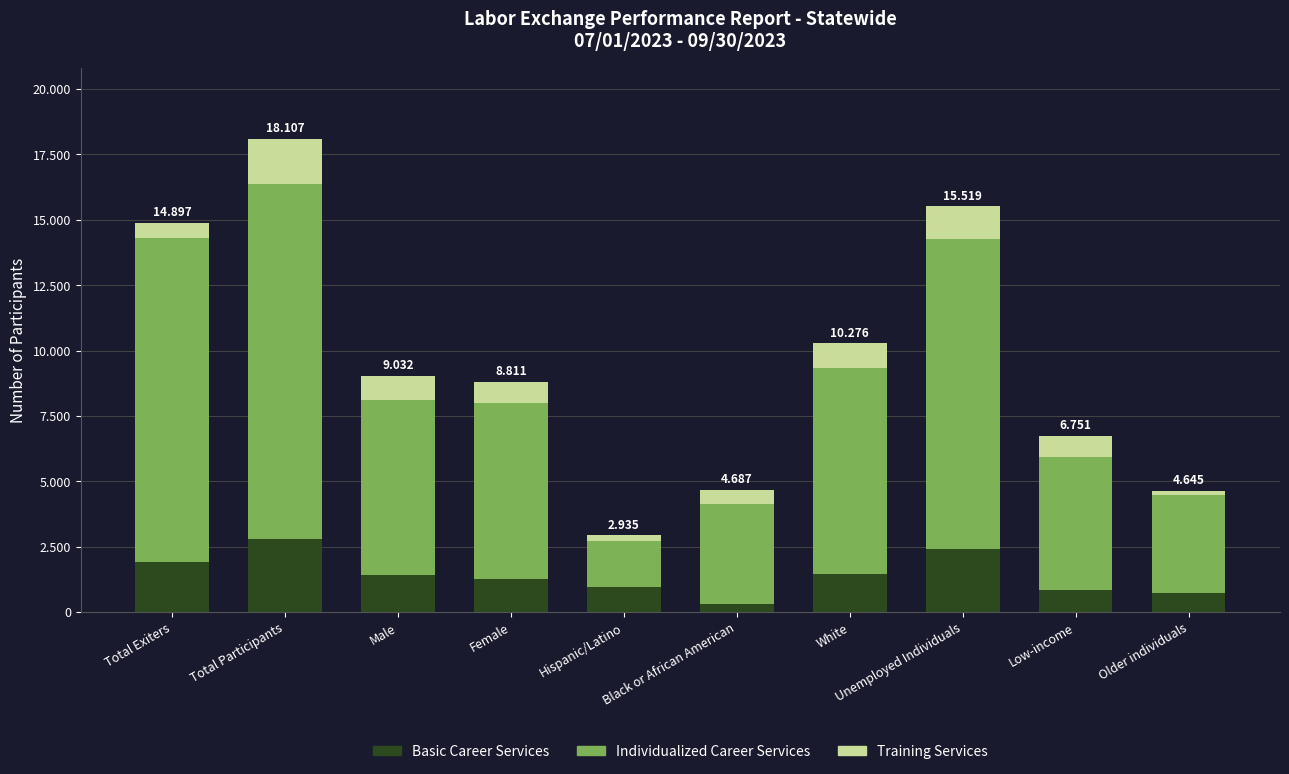

Are the bars grouped side by side (vs. stacked)?

No